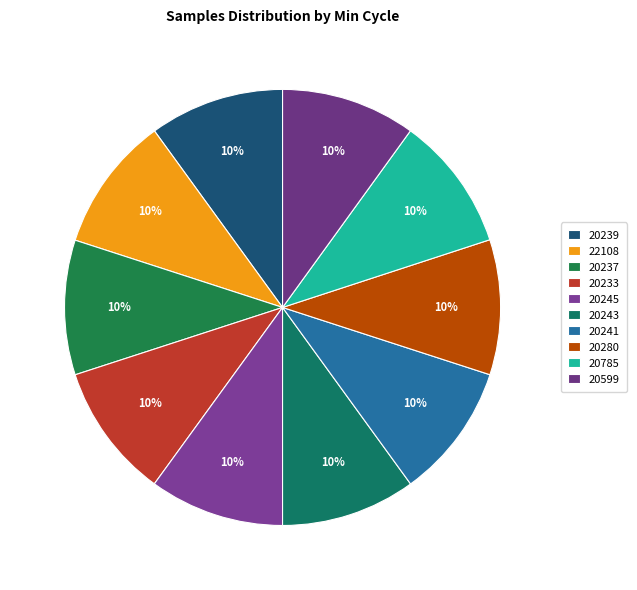

To the nearest percent, what is the average slice percentage?

10%